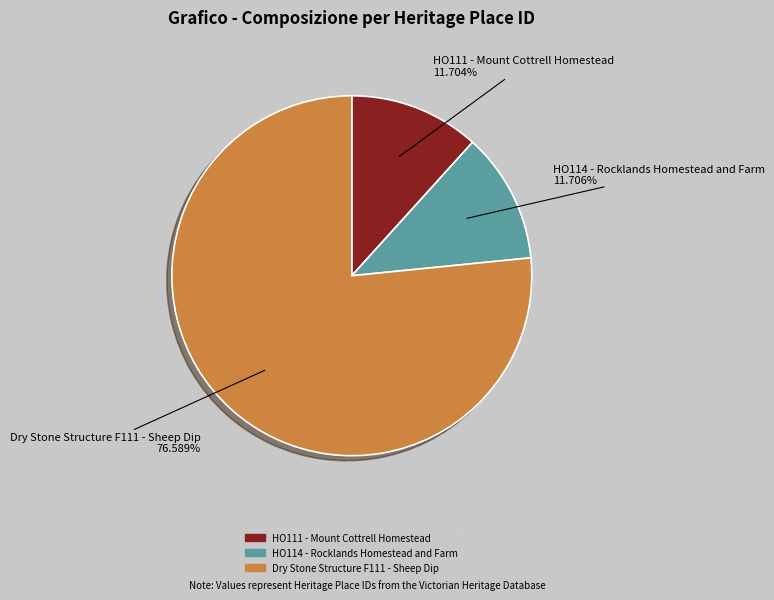

The HO111 - Mount Cottrell Homestead slice represents 5% of the pie. True or false?

False